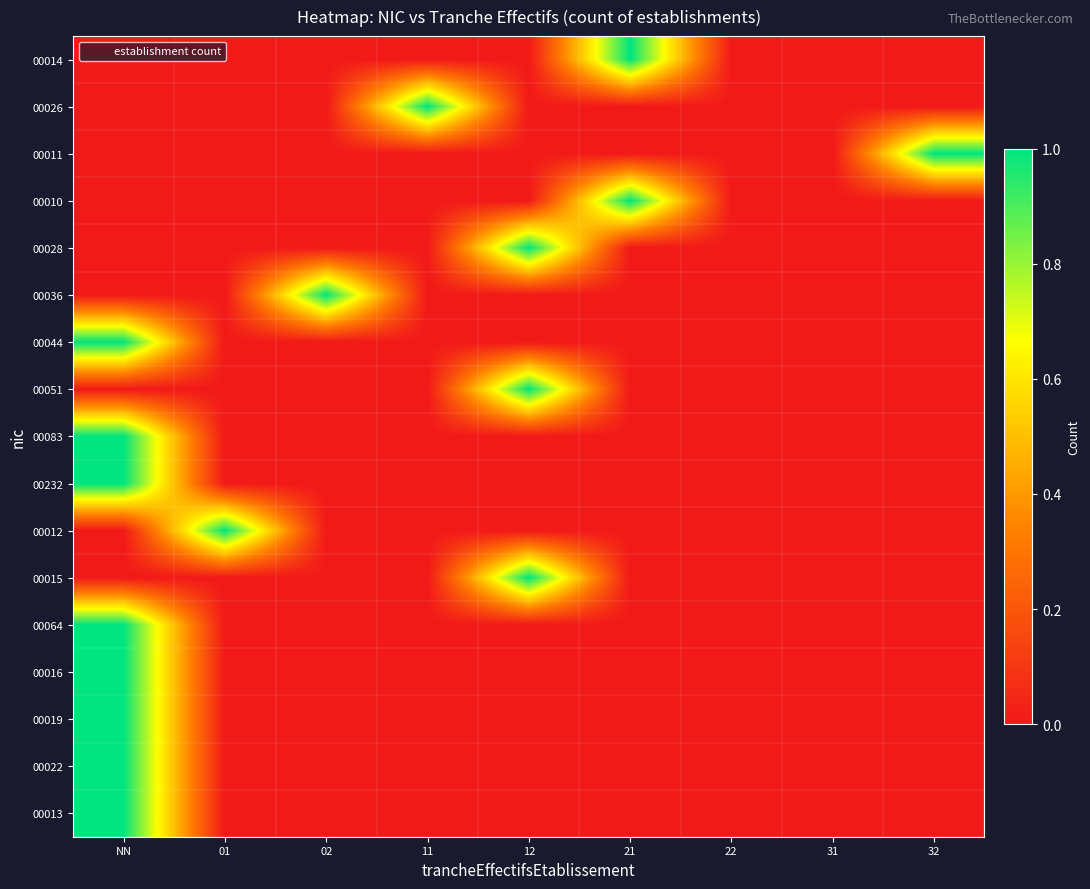

What is the difference between the highest and lowest values at 01?

1